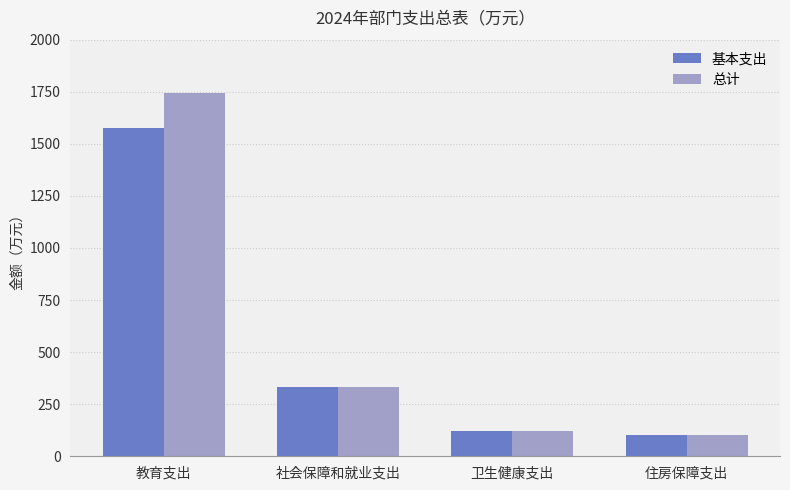

At how many categories does at least one series exceed 176?

2